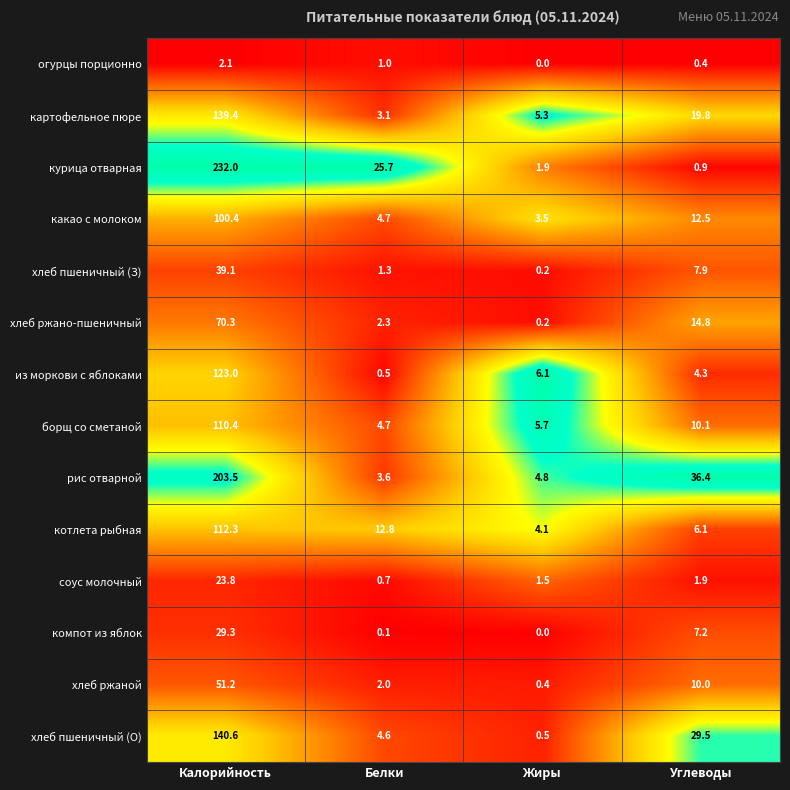

What is the difference between the maximum and minimum values in the огурцы порционно series?

2.1